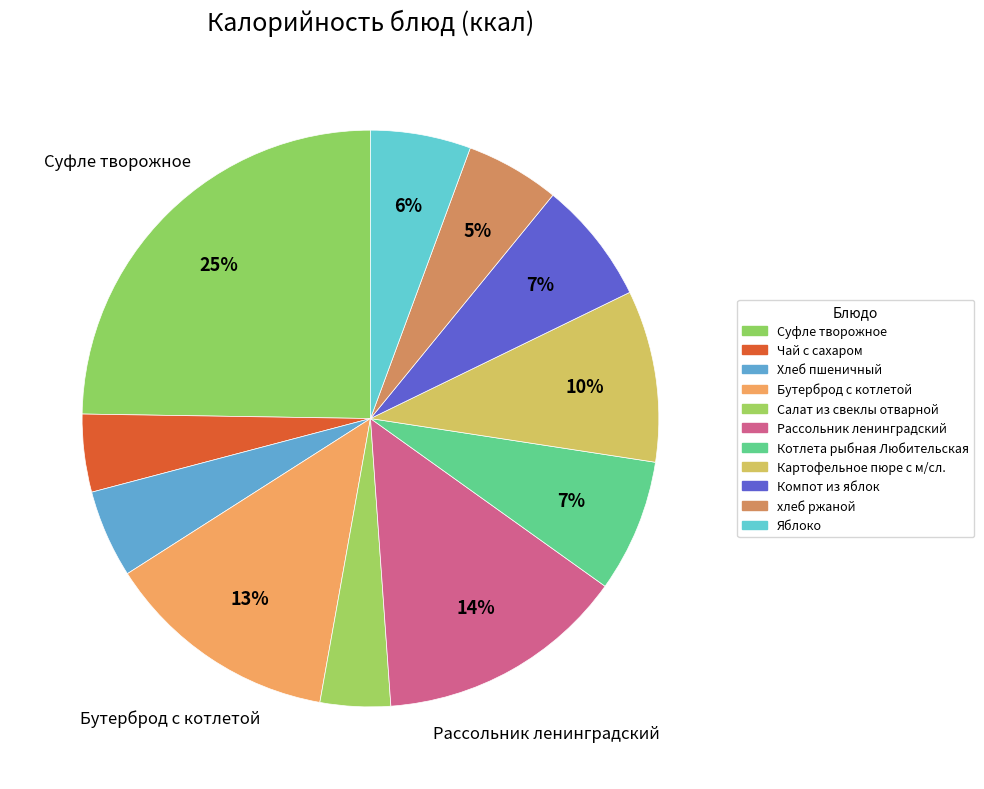

Count the number of slices in the pie.

11